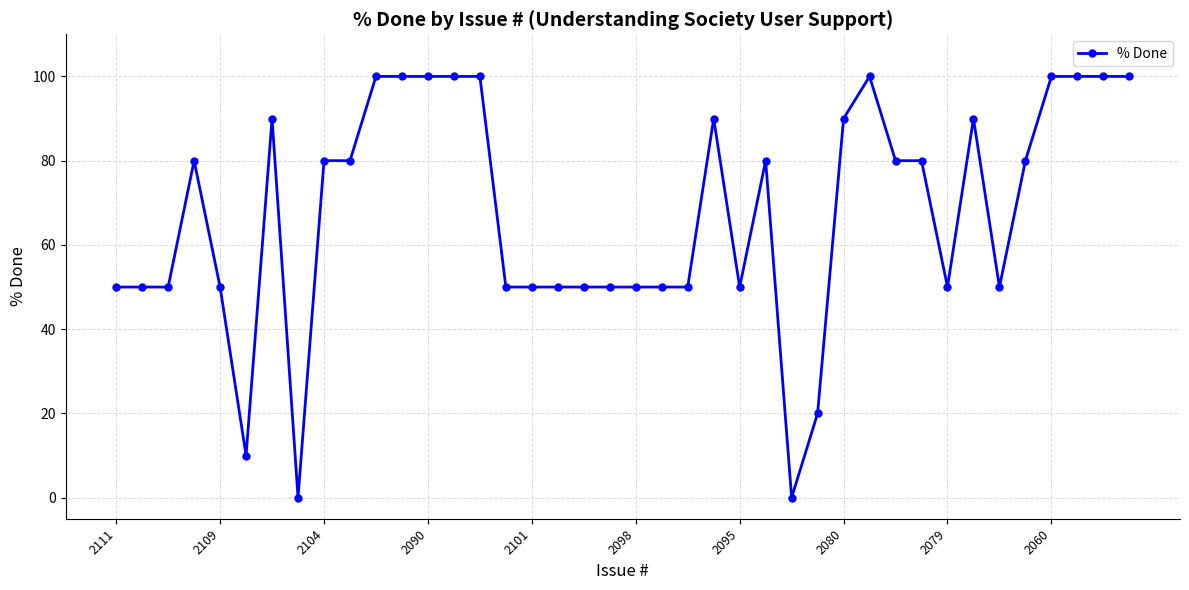

What is the greatest value displayed?

100